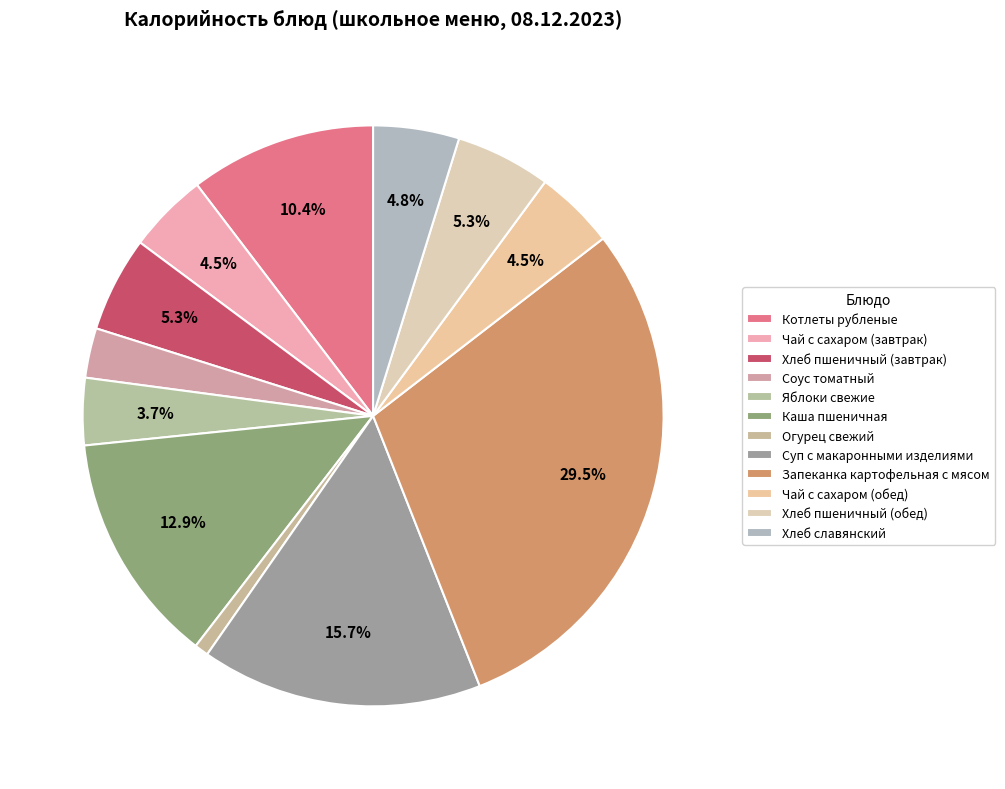

Count the number of slices in the pie.

12